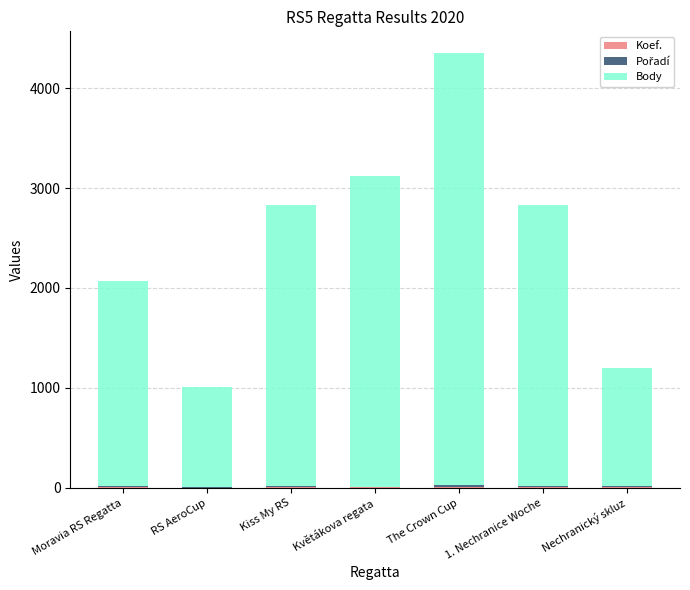

At which category is the sum across all series the highest?

The Crown Cup